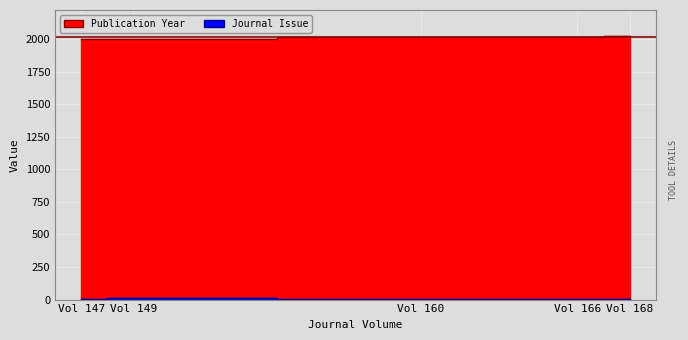

The value of Journal Issue at 149 is 5. True or false?

False